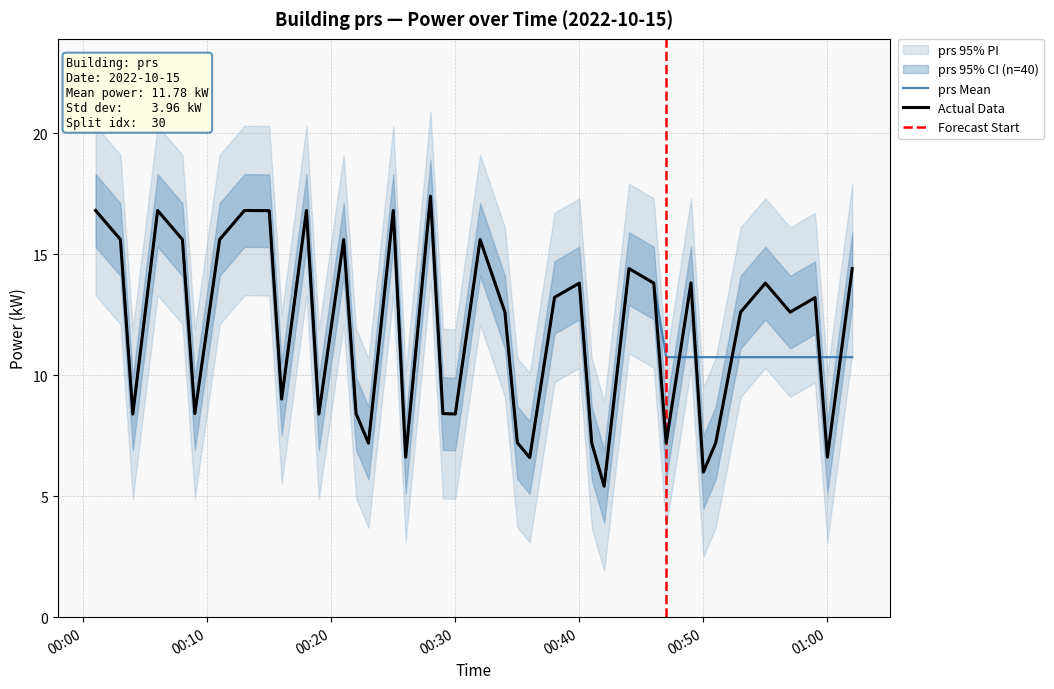

How many interior local peaks (higher than both neighbors) does the data have?

12